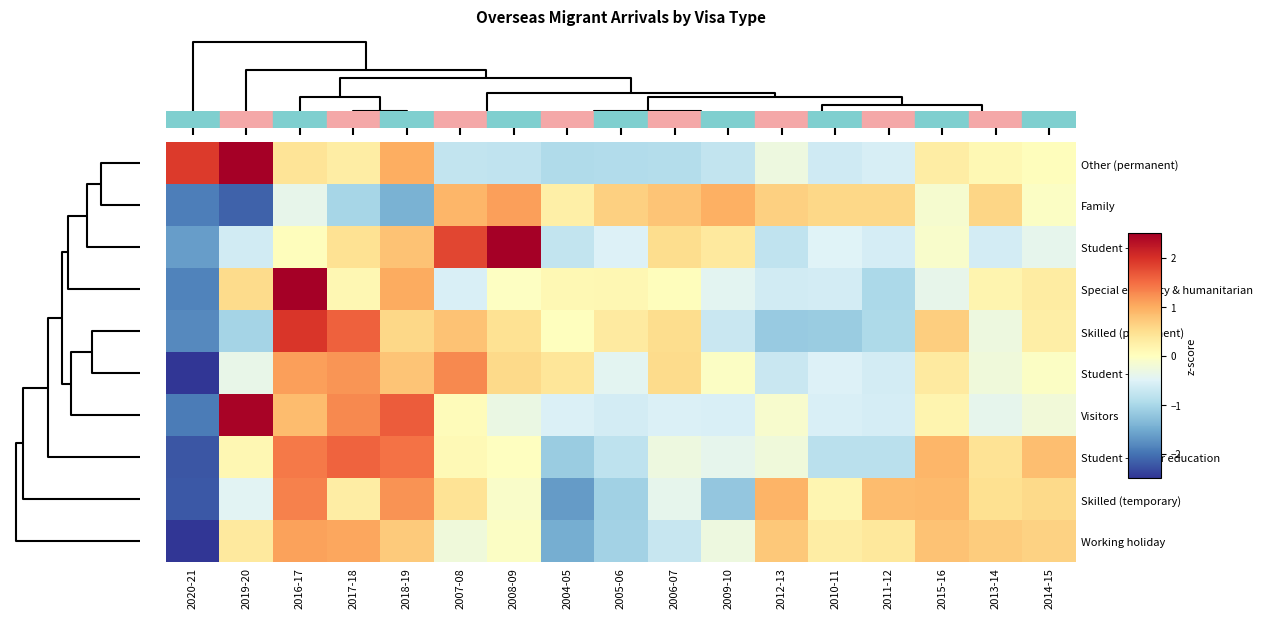

Reading right to left, what are all the values shown in this chart?

Other (permanent): 2014-15=0.0	2013-14=0.1	2015-16=0.3	2011-12=-0.6	2010-11=-0.7	2012-13=-0.3	2009-10=-0.8	2006-07=-0.9	2005-06=-0.9	2004-05=-0.9	2008-09=-0.8	2007-08=-0.8	2018-19=1.0	2017-18=0.3	2016-17=0.4	2019-20=2.6	2020-21=1.9
Family: 2014-15=-0.1	2013-14=0.6	2015-16=-0.1	2011-12=0.6	2010-11=0.6	2012-13=0.7	2009-10=1.0	2006-07=0.8	2005-06=0.7	2004-05=0.2	2008-09=1.1	2007-08=0.9	2018-19=-1.4	2017-18=-1.0	2016-17=-0.4	2019-20=-2.1	2020-21=-1.9
Student - VET: 2014-15=-0.4	2013-14=-0.6	2015-16=-0.1	2011-12=-0.6	2010-11=-0.5	2012-13=-0.8	2009-10=0.3	2006-07=0.5	2005-06=-0.5	2004-05=-0.8	2008-09=2.6	2007-08=1.8	2018-19=0.8	2017-18=0.5	2016-17=0.0	2019-20=-0.6	2020-21=-1.6
Special eligibility & humanitarian: 2014-15=0.3	2013-14=0.2	2015-16=-0.4	2011-12=-1.0	2010-11=-0.6	2012-13=-0.6	2009-10=-0.4	2006-07=0.0	2005-06=0.1	2004-05=0.1	2008-09=-0.0	2007-08=-0.6	2018-19=1.0	2017-18=0.1	2016-17=3.1	2019-20=0.5	2020-21=-1.9
Skilled (permanent): 2014-15=0.3	2013-14=-0.3	2015-16=0.7	2011-12=-1.0	2010-11=-1.1	2012-13=-1.2	2009-10=-0.7	2006-07=0.5	2005-06=0.3	2004-05=0.0	2008-09=0.5	2007-08=0.8	2018-19=0.6	2017-18=1.6	2016-17=2.0	2019-20=-1.0	2020-21=-1.8
Student - other: 2014-15=-0.1	2013-14=-0.3	2015-16=0.3	2011-12=-0.6	2010-11=-0.5	2012-13=-0.7	2009-10=-0.0	2006-07=0.5	2005-06=-0.4	2004-05=0.4	2008-09=0.5	2007-08=1.3	2018-19=0.8	2017-18=1.2	2016-17=1.1	2019-20=-0.4	2020-21=-3.1
Visitors: 2014-15=-0.2	2013-14=-0.4	2015-16=0.2	2011-12=-0.6	2010-11=-0.6	2012-13=-0.1	2009-10=-0.6	2006-07=-0.5	2005-06=-0.6	2004-05=-0.5	2008-09=-0.3	2007-08=0.1	2018-19=1.6	2017-18=1.3	2016-17=0.9	2019-20=2.4	2020-21=-1.9
Student - higher education: 2014-15=0.8	2013-14=0.4	2015-16=0.9	2011-12=-0.9	2010-11=-0.8	2012-13=-0.2	2009-10=-0.4	2006-07=-0.3	2005-06=-0.8	2004-05=-1.1	2008-09=-0.0	2007-08=0.1	2018-19=1.5	2017-18=1.6	2016-17=1.4	2019-20=0.1	2020-21=-2.2
Skilled (temporary): 2014-15=0.6	2013-14=0.5	2015-16=0.9	2011-12=0.9	2010-11=0.1	2012-13=0.9	2009-10=-1.2	2006-07=-0.4	2005-06=-1.1	2004-05=-1.6	2008-09=-0.1	2007-08=0.4	2018-19=1.2	2017-18=0.3	2016-17=1.3	2019-20=-0.5	2020-21=-2.2
Working holiday: 2014-15=0.6	2013-14=0.7	2015-16=0.8	2011-12=0.4	2010-11=0.3	2012-13=0.7	2009-10=-0.3	2006-07=-0.7	2005-06=-1.1	2004-05=-1.5	2008-09=-0.1	2007-08=-0.2	2018-19=0.7	2017-18=1.0	2016-17=1.1	2019-20=0.3	2020-21=-2.8